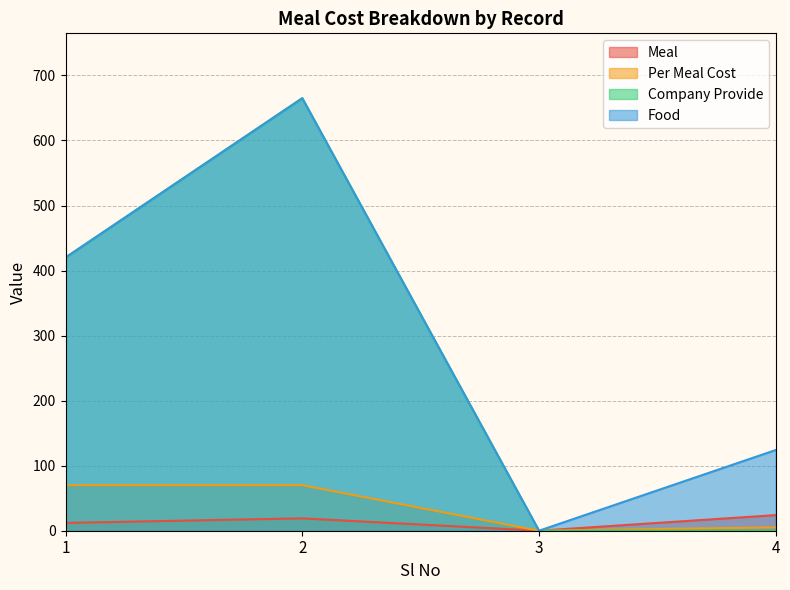

What is the value of the Food point at the 4th from the left?

124.1